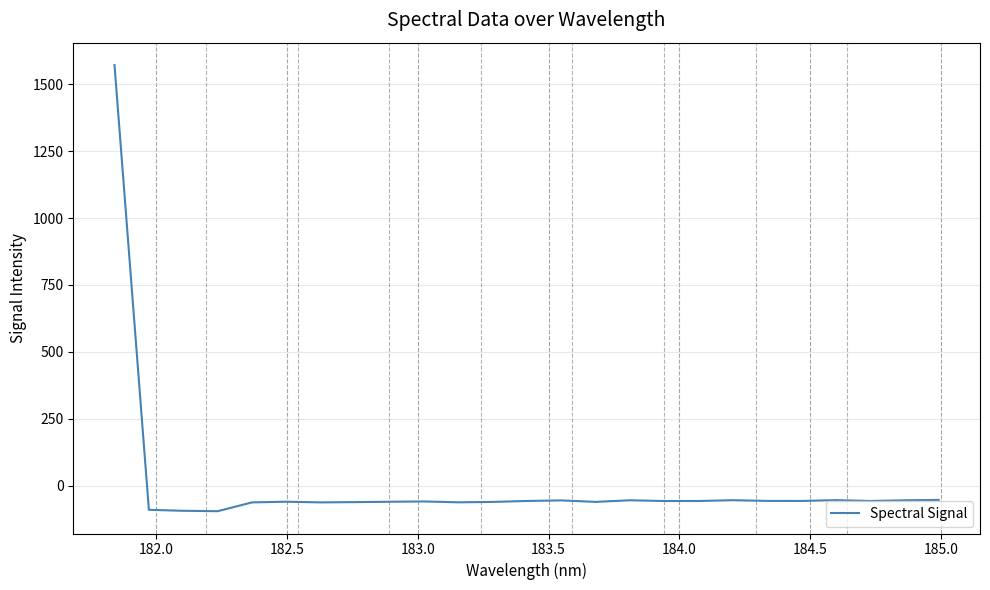

What is the maximum value shown in the chart?

1571.6